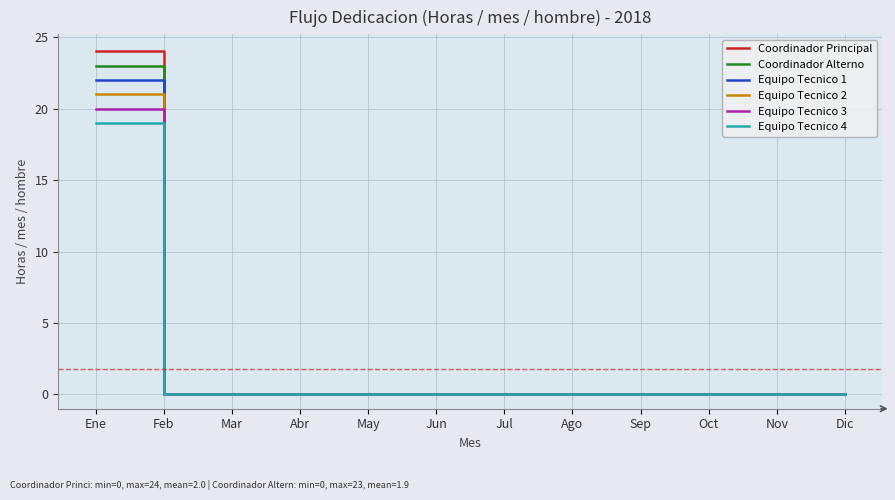

Which series has the widest spread of values?

Coordinador Principal